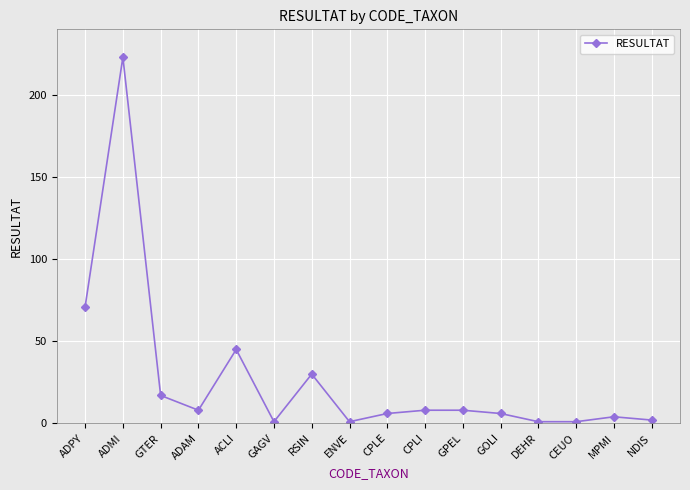

Reading right to left, extract all data points from this chart.

NDIS=2	MPMI=4	CEUO=1	DEHR=1	GOLI=6	GPEL=8	CPLI=8	CPLE=6	ENVE=1	RSIN=30	GAGV=1	ACLI=45	ADAM=8	GTER=17	ADMI=223	ADPY=71